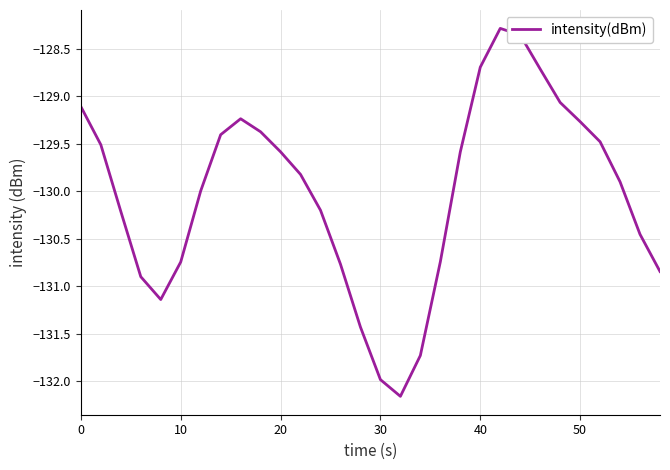

What is the difference between the maximum and minimum values?

3.9